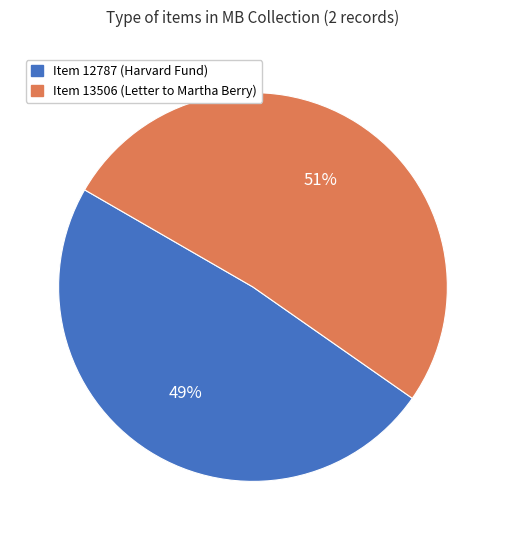

Is Item 13506 the majority of the pie?

Yes